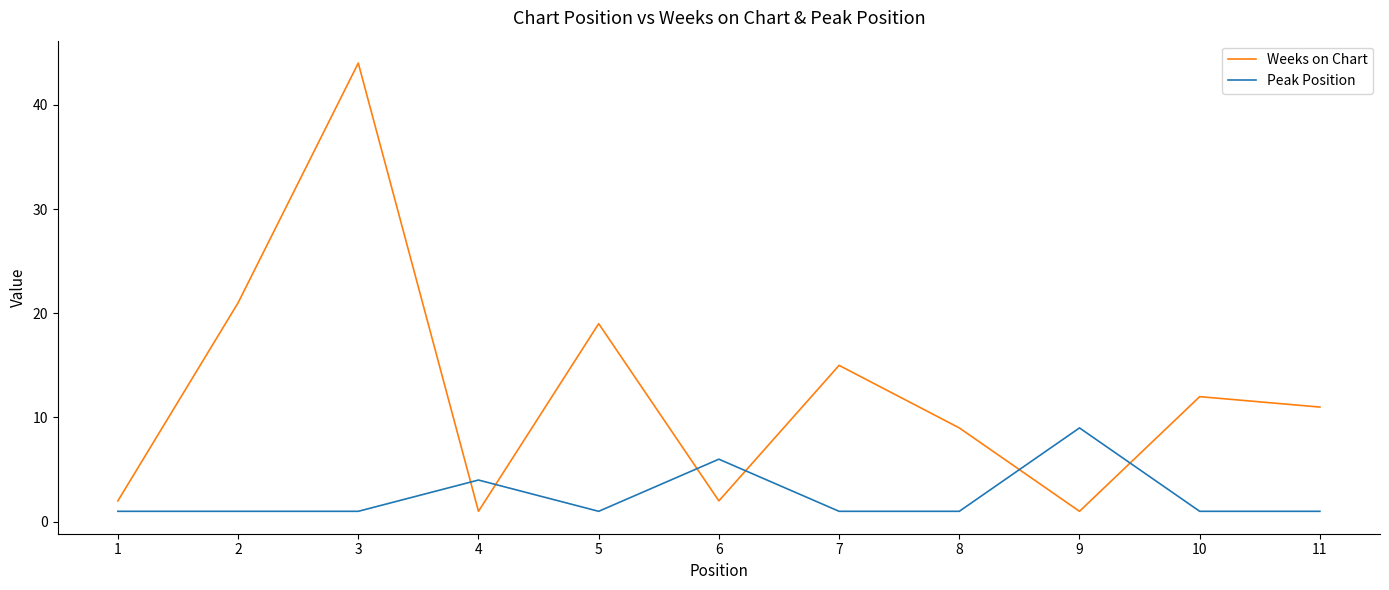

Reading left to right, list all the values displayed in this chart.

Weeks on Chart: 1=2	2=21	3=44	4=1	5=19	6=2	7=15	8=9	9=1	10=12	11=11
Peak Position: 1=1	2=1	3=1	4=4	5=1	6=6	7=1	8=1	9=9	10=1	11=1